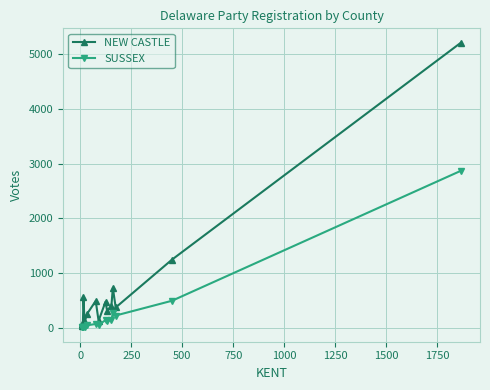

True or false: NEW CASTLE has more than 0 interior local peaks.

True